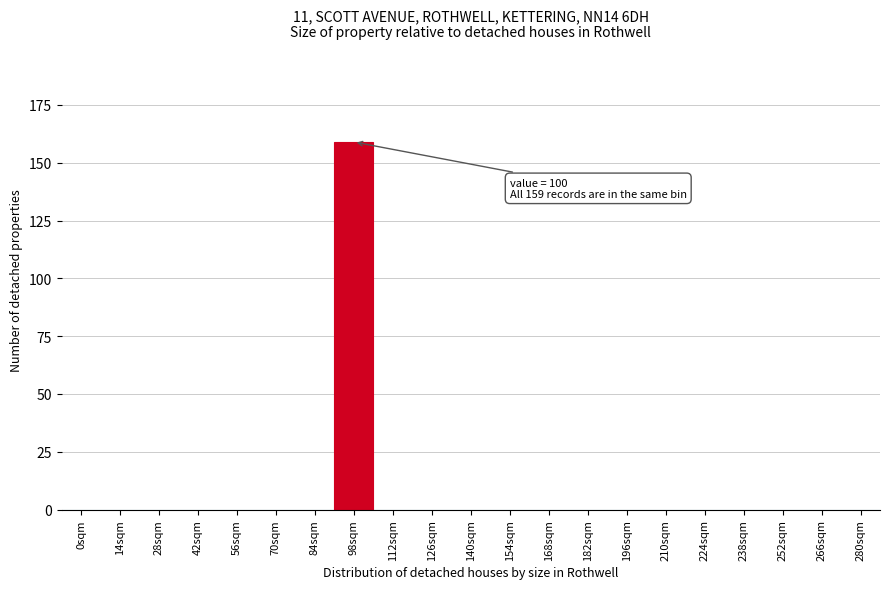

Reading left to right, list all the values displayed in this chart.

0sqm=0	14sqm=0	28sqm=0	42sqm=0	56sqm=0	70sqm=0	84sqm=0	98sqm=159	112sqm=0	126sqm=0	140sqm=0	154sqm=0	168sqm=0	182sqm=0	196sqm=0	210sqm=0	224sqm=0	238sqm=0	252sqm=0	266sqm=0	280sqm=0